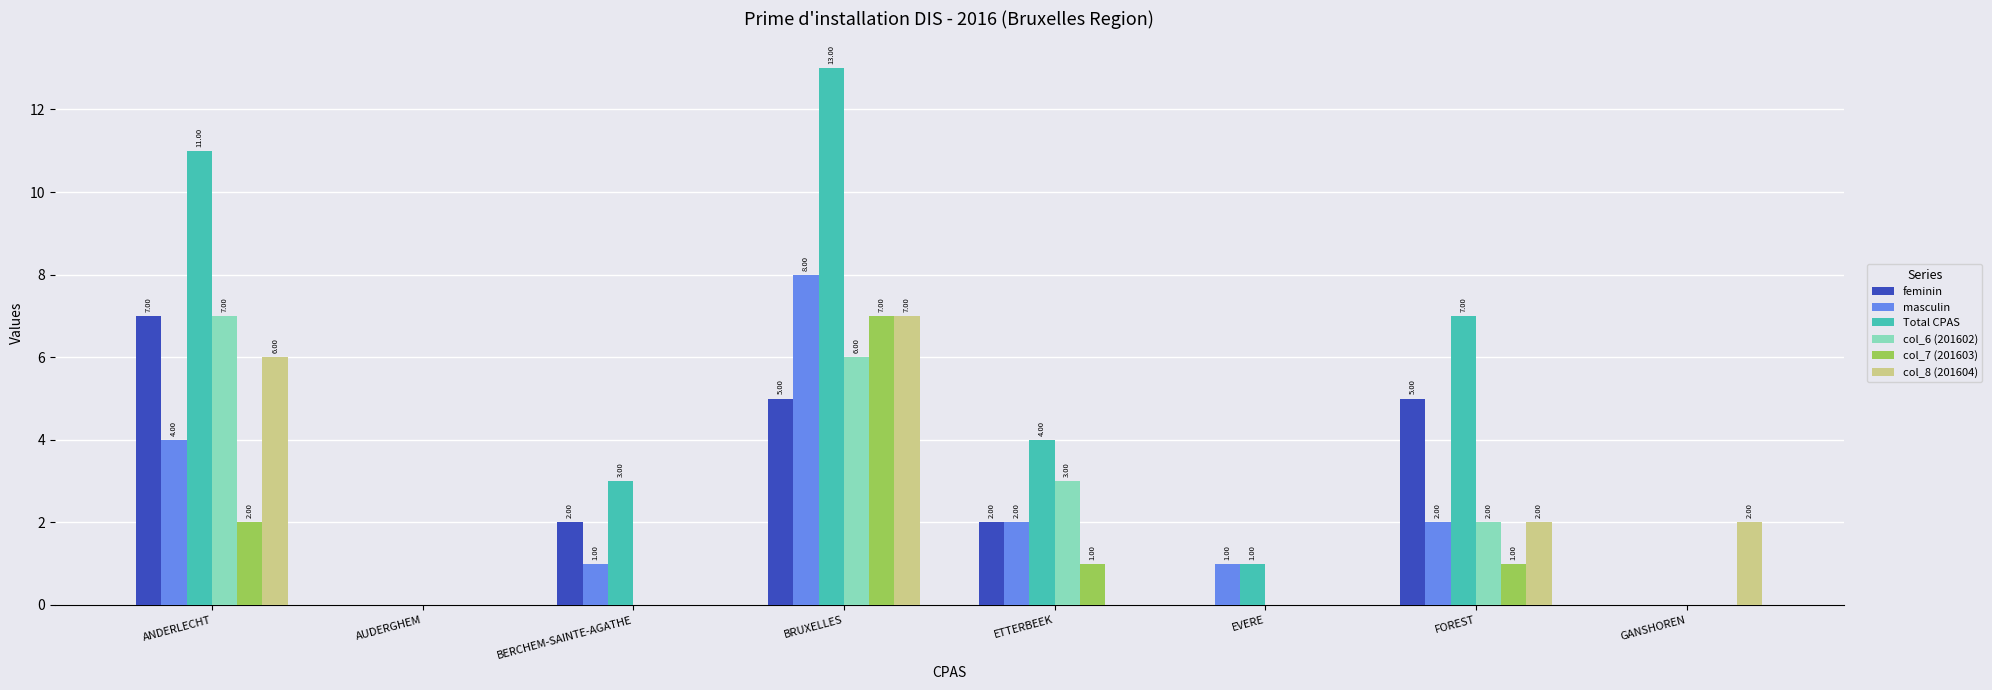

The value of col_6 (201602) at ETTERBEEK is 3. True or false?

True